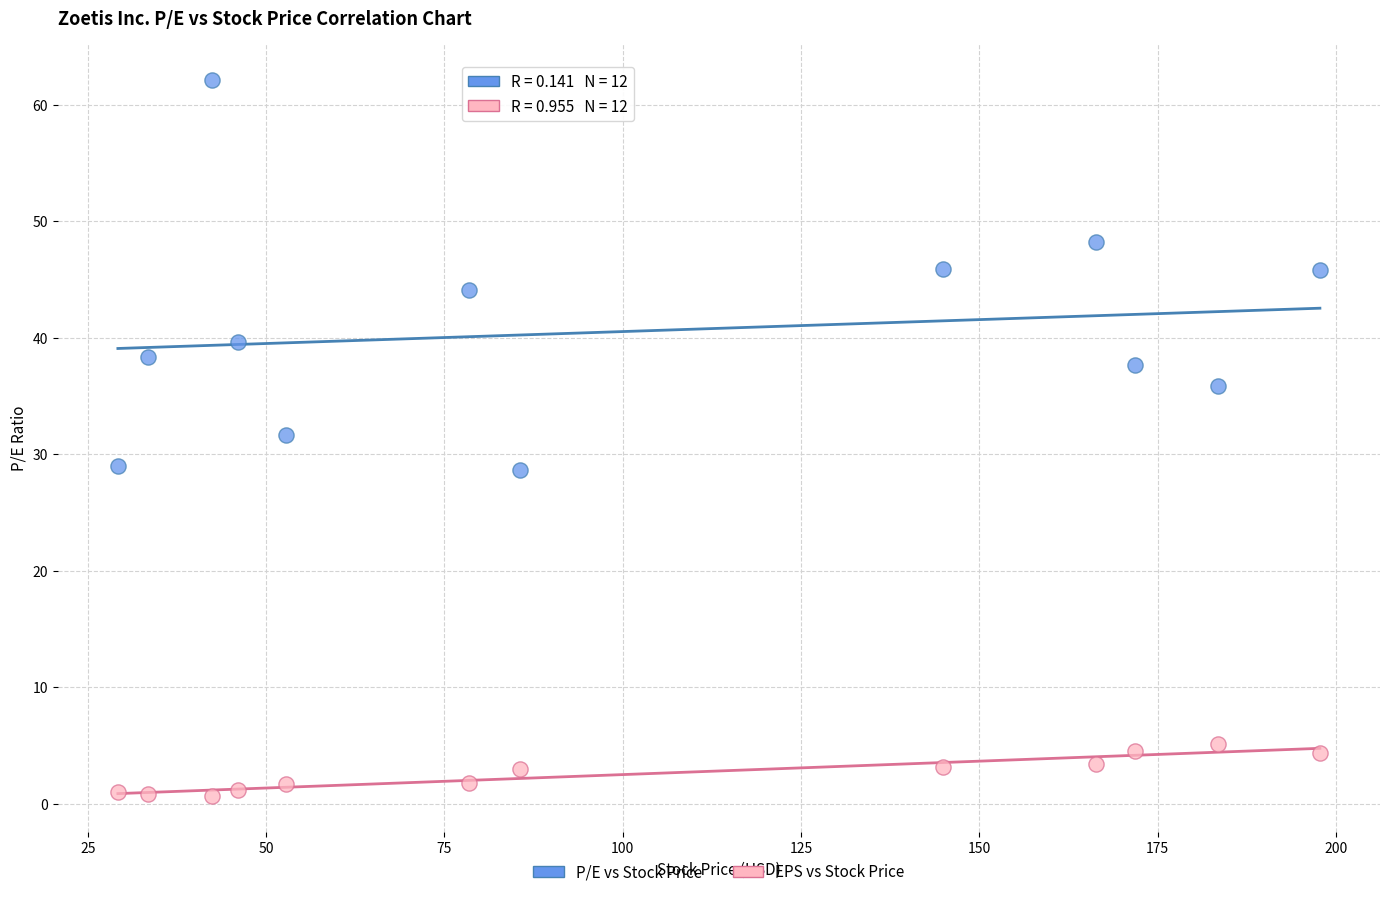

Across all data points, what is the range of Y values (max minus min)?

61.5